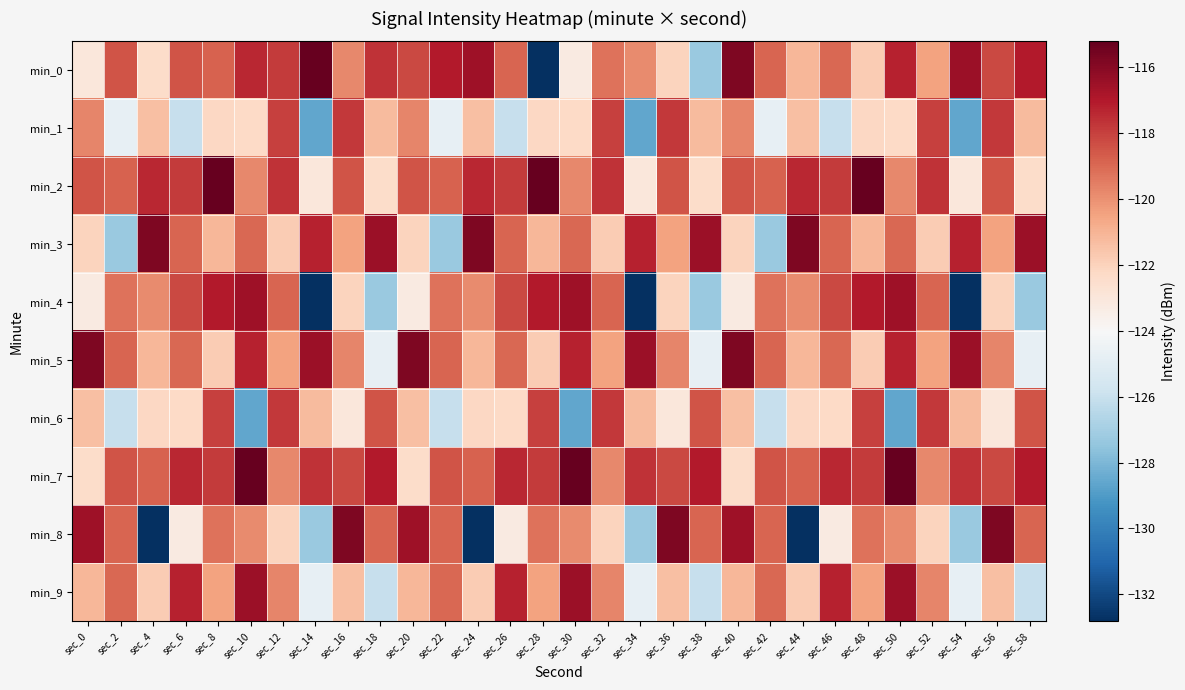

Reading left to right, extract all data points from this chart.

min_0: sec_0=-123.0	sec_2=-118.5	sec_4=-122.4	sec_6=-118.5	sec_8=-118.9	sec_10=-117.4	sec_12=-117.9	sec_14=-115.2	sec_16=-119.8	sec_18=-117.6	sec_20=-118.2	sec_22=-117.0	sec_24=-116.5	sec_26=-118.9	sec_28=-132.8	sec_30=-123.2	sec_32=-119.2	sec_34=-119.8	sec_36=-122.0	sec_38=-127.3	sec_40=-115.8	sec_42=-118.9	sec_44=-121.1	sec_46=-118.9	sec_48=-121.8	sec_50=-117.3	sec_52=-120.5	sec_54=-116.5	sec_56=-118.2	sec_58=-117.0
min_1: sec_0=-119.7	sec_2=-124.7	sec_4=-121.4	sec_6=-126.1	sec_8=-122.2	sec_10=-122.3	sec_12=-118.0	sec_14=-128.6	sec_16=-117.8	sec_18=-121.2	sec_20=-119.7	sec_22=-124.7	sec_24=-121.4	sec_26=-126.1	sec_28=-122.2	sec_30=-122.3	sec_32=-118.0	sec_34=-128.6	sec_36=-117.8	sec_38=-121.2	sec_40=-119.7	sec_42=-124.7	sec_44=-121.4	sec_46=-126.1	sec_48=-122.2	sec_50=-122.3	sec_52=-118.0	sec_54=-128.6	sec_56=-117.8	sec_58=-121.2
min_2: sec_0=-118.5	sec_2=-118.9	sec_4=-117.4	sec_6=-117.9	sec_8=-115.2	sec_10=-119.8	sec_12=-117.6	sec_14=-123.0	sec_16=-118.5	sec_18=-122.4	sec_20=-118.5	sec_22=-118.9	sec_24=-117.4	sec_26=-117.9	sec_28=-115.2	sec_30=-119.8	sec_32=-117.6	sec_34=-123.0	sec_36=-118.5	sec_38=-122.4	sec_40=-118.5	sec_42=-118.9	sec_44=-117.4	sec_46=-117.9	sec_48=-115.2	sec_50=-119.8	sec_52=-117.6	sec_54=-123.0	sec_56=-118.5	sec_58=-122.4
min_3: sec_0=-122.0	sec_2=-127.3	sec_4=-115.8	sec_6=-118.9	sec_8=-121.1	sec_10=-118.9	sec_12=-121.8	sec_14=-117.3	sec_16=-120.5	sec_18=-116.5	sec_20=-122.0	sec_22=-127.3	sec_24=-115.8	sec_26=-118.9	sec_28=-121.1	sec_30=-118.9	sec_32=-121.8	sec_34=-117.3	sec_36=-120.5	sec_38=-116.5	sec_40=-122.0	sec_42=-127.3	sec_44=-115.8	sec_46=-118.9	sec_48=-121.1	sec_50=-118.9	sec_52=-121.8	sec_54=-117.3	sec_56=-120.5	sec_58=-116.5
min_4: sec_0=-123.2	sec_2=-119.2	sec_4=-119.8	sec_6=-118.2	sec_8=-117.0	sec_10=-116.5	sec_12=-118.9	sec_14=-132.8	sec_16=-122.0	sec_18=-127.3	sec_20=-123.2	sec_22=-119.2	sec_24=-119.8	sec_26=-118.2	sec_28=-117.0	sec_30=-116.5	sec_32=-118.9	sec_34=-132.8	sec_36=-122.0	sec_38=-127.3	sec_40=-123.2	sec_42=-119.2	sec_44=-119.8	sec_46=-118.2	sec_48=-117.0	sec_50=-116.5	sec_52=-118.9	sec_54=-132.8	sec_56=-122.0	sec_58=-127.3
min_5: sec_0=-115.8	sec_2=-118.9	sec_4=-121.1	sec_6=-118.9	sec_8=-121.8	sec_10=-117.3	sec_12=-120.5	sec_14=-116.5	sec_16=-119.7	sec_18=-124.7	sec_20=-115.8	sec_22=-118.9	sec_24=-121.1	sec_26=-118.9	sec_28=-121.8	sec_30=-117.3	sec_32=-120.5	sec_34=-116.5	sec_36=-119.7	sec_38=-124.7	sec_40=-115.8	sec_42=-118.9	sec_44=-121.1	sec_46=-118.9	sec_48=-121.8	sec_50=-117.3	sec_52=-120.5	sec_54=-116.5	sec_56=-119.7	sec_58=-124.7
min_6: sec_0=-121.4	sec_2=-126.1	sec_4=-122.2	sec_6=-122.3	sec_8=-118.0	sec_10=-128.6	sec_12=-117.8	sec_14=-121.2	sec_16=-123.0	sec_18=-118.5	sec_20=-121.4	sec_22=-126.1	sec_24=-122.2	sec_26=-122.3	sec_28=-118.0	sec_30=-128.6	sec_32=-117.8	sec_34=-121.2	sec_36=-123.0	sec_38=-118.5	sec_40=-121.4	sec_42=-126.1	sec_44=-122.2	sec_46=-122.3	sec_48=-118.0	sec_50=-128.6	sec_52=-117.8	sec_54=-121.2	sec_56=-123.0	sec_58=-118.5
min_7: sec_0=-122.4	sec_2=-118.5	sec_4=-118.9	sec_6=-117.4	sec_8=-117.9	sec_10=-115.2	sec_12=-119.8	sec_14=-117.6	sec_16=-118.2	sec_18=-117.0	sec_20=-122.4	sec_22=-118.5	sec_24=-118.9	sec_26=-117.4	sec_28=-117.9	sec_30=-115.2	sec_32=-119.8	sec_34=-117.6	sec_36=-118.2	sec_38=-117.0	sec_40=-122.4	sec_42=-118.5	sec_44=-118.9	sec_46=-117.4	sec_48=-117.9	sec_50=-115.2	sec_52=-119.8	sec_54=-117.6	sec_56=-118.2	sec_58=-117.0
min_8: sec_0=-116.5	sec_2=-118.9	sec_4=-132.8	sec_6=-123.2	sec_8=-119.2	sec_10=-119.8	sec_12=-122.0	sec_14=-127.3	sec_16=-115.8	sec_18=-118.9	sec_20=-116.5	sec_22=-118.9	sec_24=-132.8	sec_26=-123.2	sec_28=-119.2	sec_30=-119.8	sec_32=-122.0	sec_34=-127.3	sec_36=-115.8	sec_38=-118.9	sec_40=-116.5	sec_42=-118.9	sec_44=-132.8	sec_46=-123.2	sec_48=-119.2	sec_50=-119.8	sec_52=-122.0	sec_54=-127.3	sec_56=-115.8	sec_58=-118.9
min_9: sec_0=-121.1	sec_2=-118.9	sec_4=-121.8	sec_6=-117.3	sec_8=-120.5	sec_10=-116.5	sec_12=-119.7	sec_14=-124.7	sec_16=-121.4	sec_18=-126.1	sec_20=-121.1	sec_22=-118.9	sec_24=-121.8	sec_26=-117.3	sec_28=-120.5	sec_30=-116.5	sec_32=-119.7	sec_34=-124.7	sec_36=-121.4	sec_38=-126.1	sec_40=-121.1	sec_42=-118.9	sec_44=-121.8	sec_46=-117.3	sec_48=-120.5	sec_50=-116.5	sec_52=-119.7	sec_54=-124.7	sec_56=-121.4	sec_58=-126.1